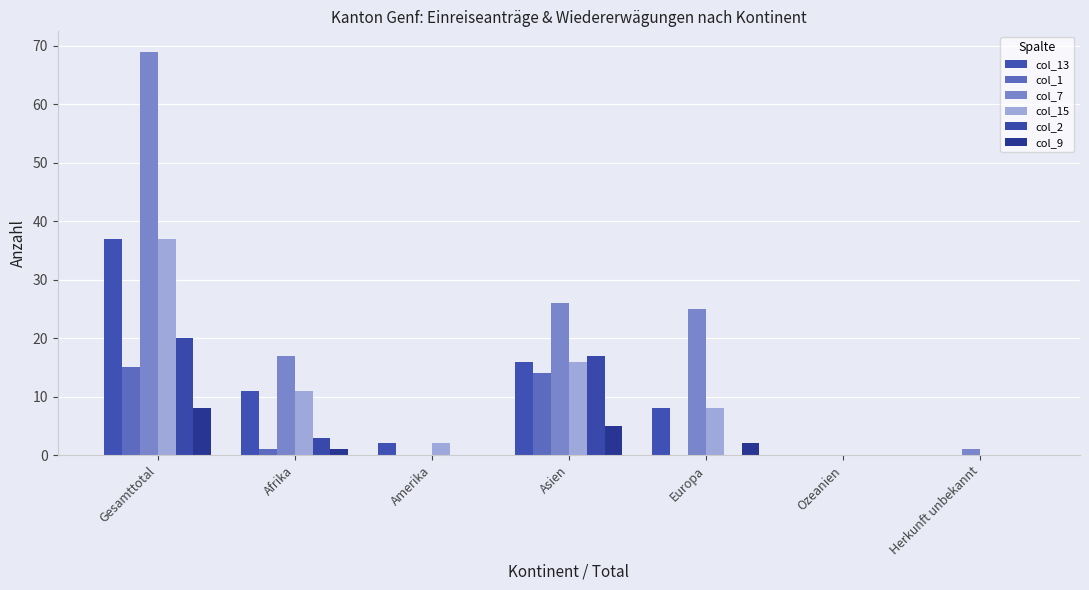

At which label is col_9 closest to 4?

Asien